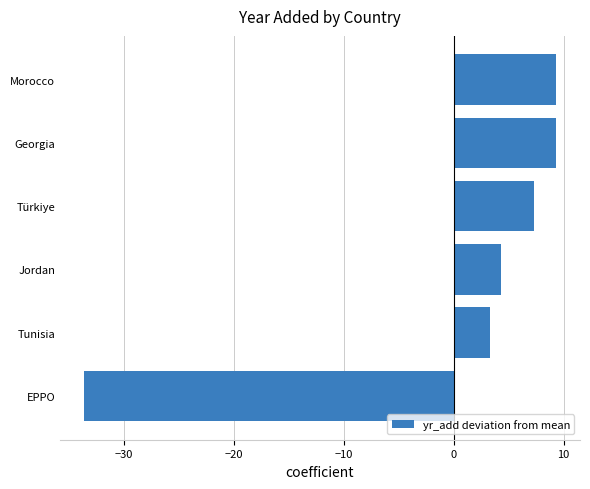

The chart shows a value of 15.0 at Georgia. True or false?

False